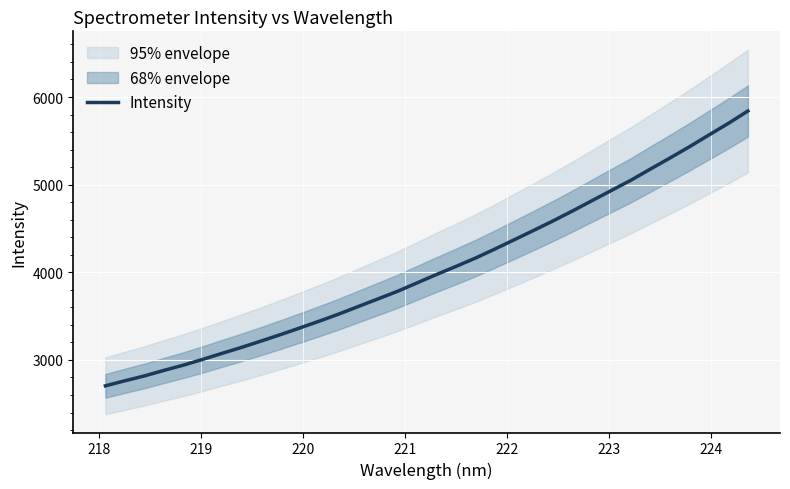

What is the sum of all values?

137595.0